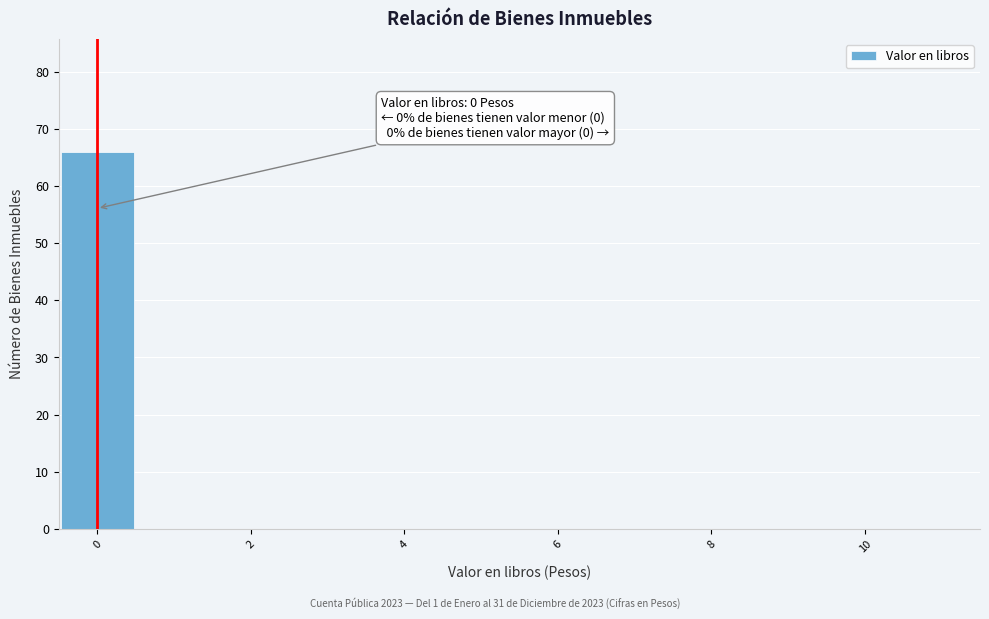

Over which range of the x-axis is the bar tallest?

-0.5 to 0.5